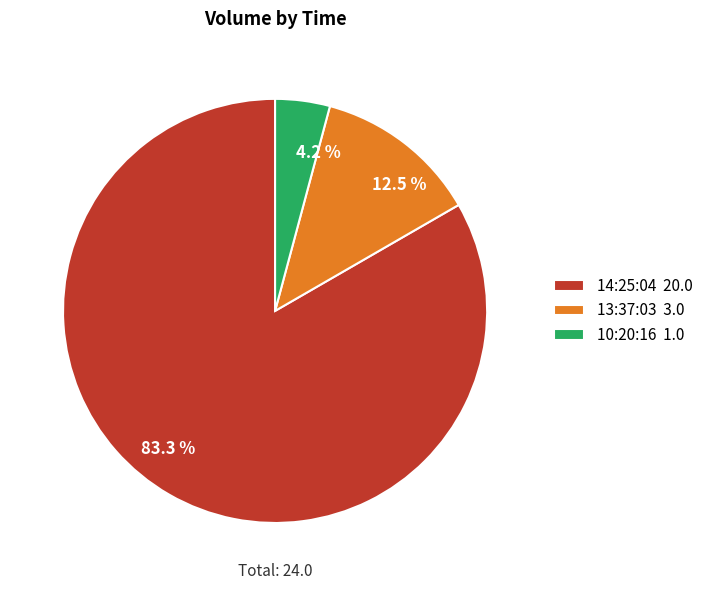

To the nearest percent, what is the average slice percentage?

33%